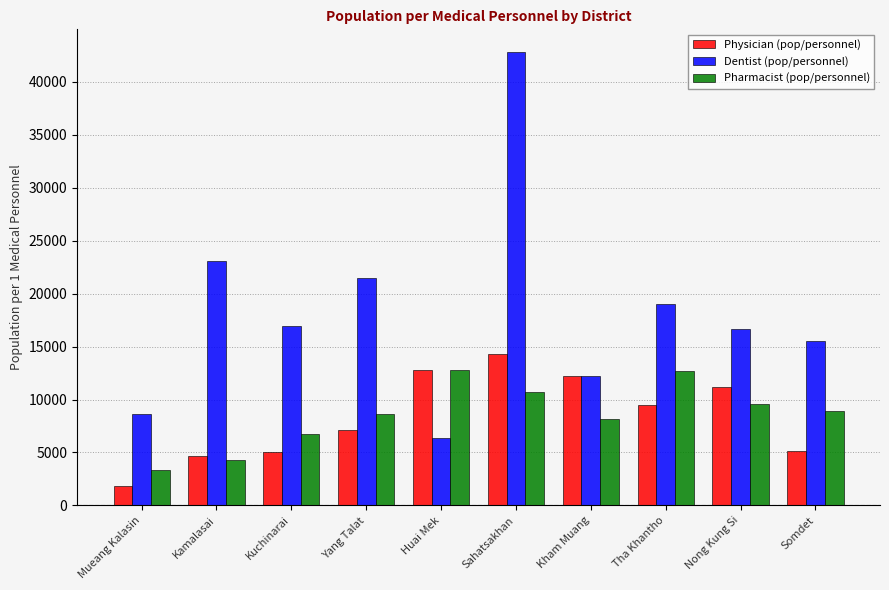

Where is Pharmacist (pop/personnel) nearest to the value 8079?

Kham Muang